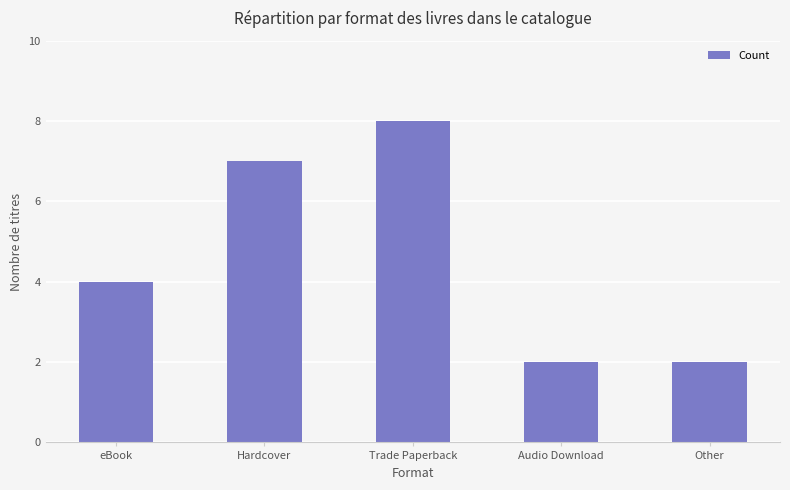

Reading left to right, extract all data points from this chart.

4	7	8	2	2